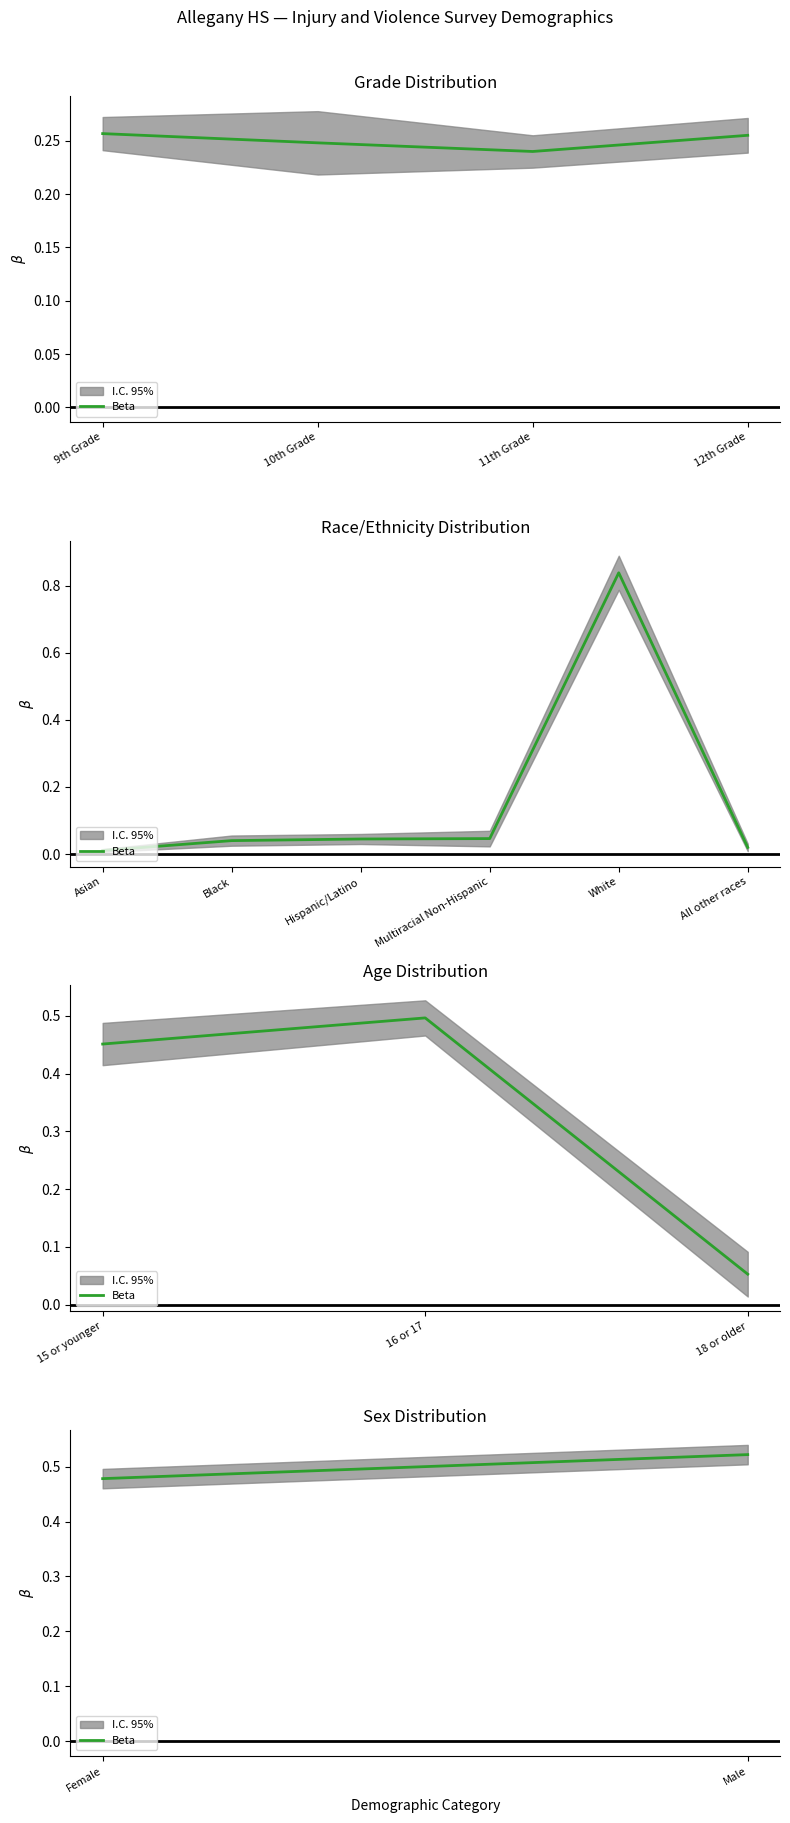

What is the value of the 1st point from the left?

0.5